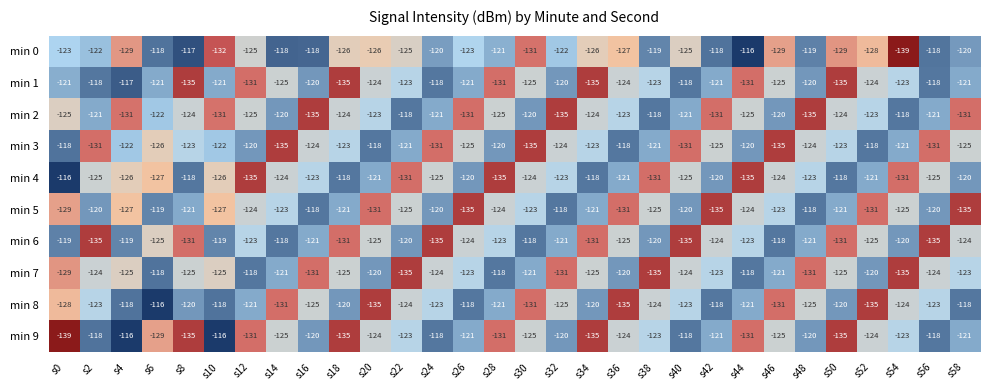

Which series has the largest total across all categories?

min 0